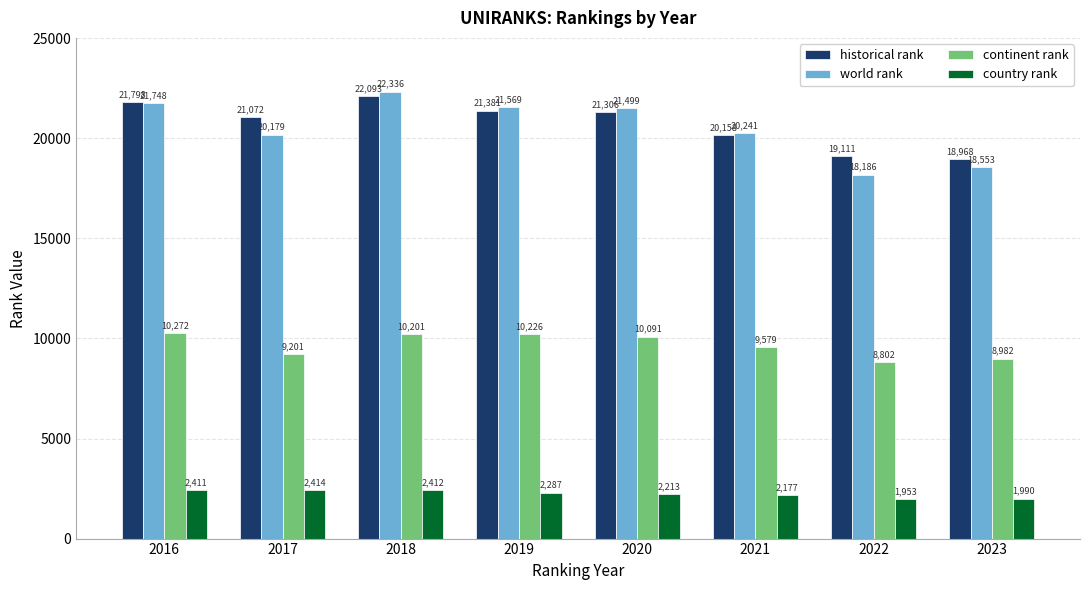

Which series has the widest spread of values?

world rank